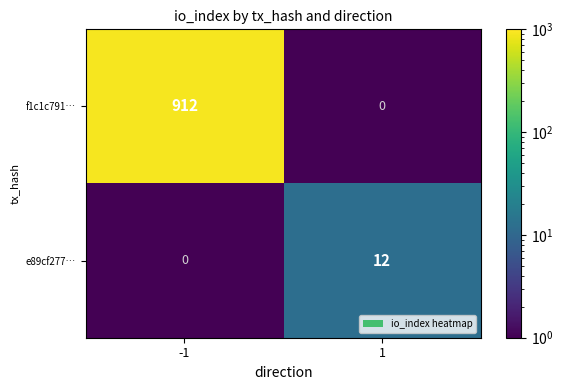

Reading left to right, extract all data points from this chart.

f1c1c791…: -1=912	1=0
e89cf277…: -1=0	1=12